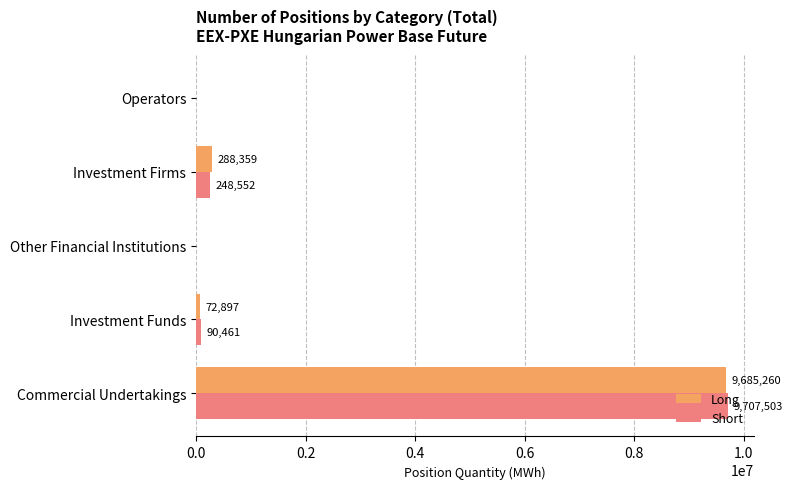

What are all the series names shown in the legend?

Long, Short